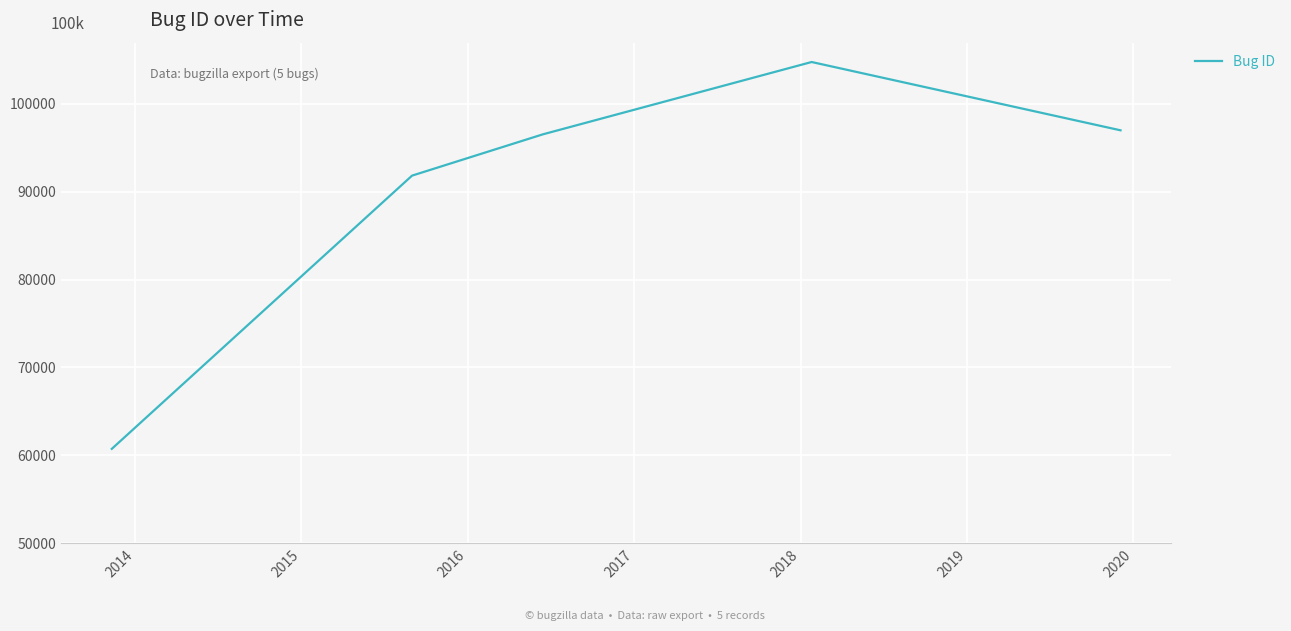

Reading left to right, what are all the values shown in this chart?

60743	91815	96509	104736	96968